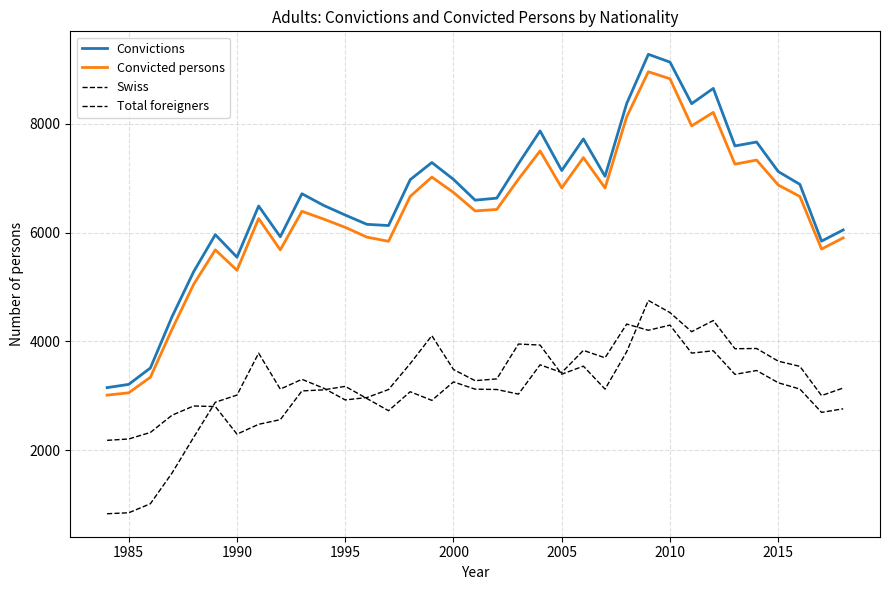

How many lines are shown in the chart?

4